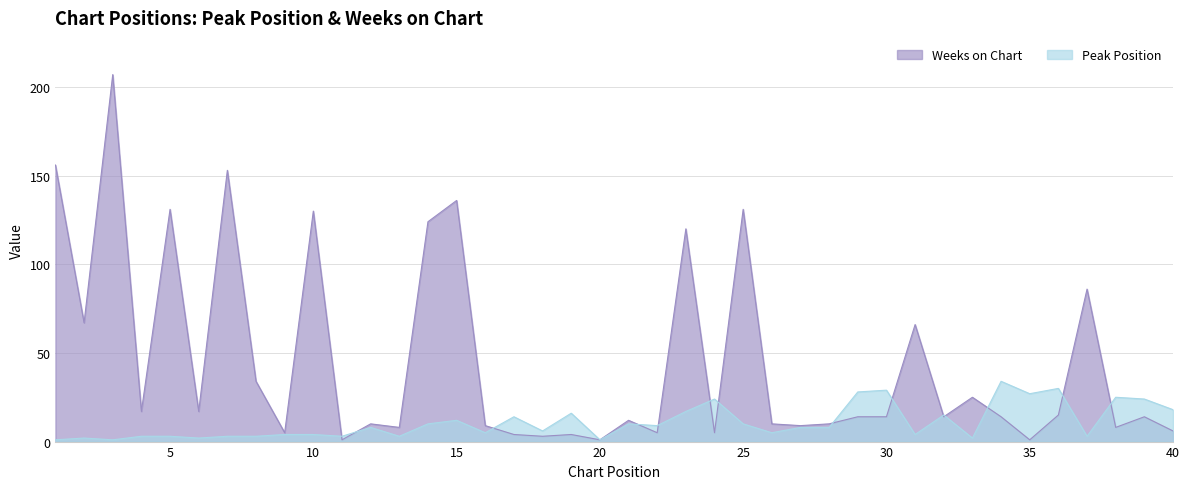

Reading left to right, extract all data points from this chart.

Peak Position: 1=1	2=2	3=1	4=3	5=3	6=2	7=3	8=3	9=4	10=4	11=3	12=8	13=3	14=10	15=12	16=5	17=14	18=6	19=16	20=1	21=10	22=9	23=17	24=24	25=10	26=5	27=8	28=8	29=28	30=29	31=4	32=15	33=2	34=34	35=27	36=30	37=3	38=25	39=24	40=18
Weeks on Chart: 1=156	2=67	3=207	4=17	5=131	6=17	7=153	8=34	9=5	10=130	11=1	12=10	13=8	14=124	15=136	16=9	17=4	18=3	19=4	20=1	21=12	22=5	23=120	24=5	25=131	26=10	27=9	28=10	29=14	30=14	31=66	32=14	33=25	34=14	35=1	36=15	37=86	38=8	39=14	40=6